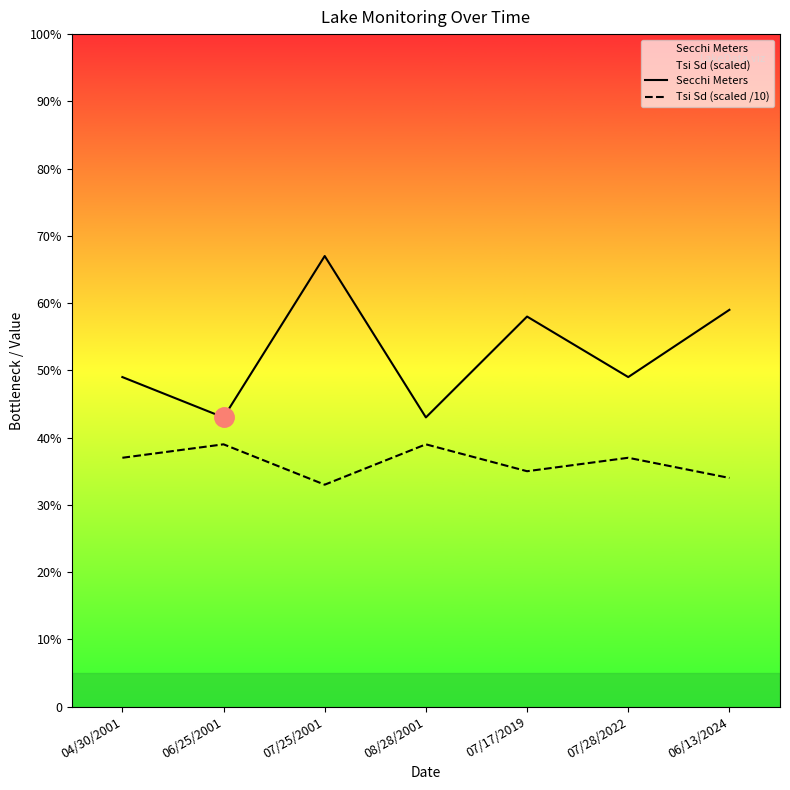

List the series in order of their peak value, highest first.

Secchi Meters, Tsi Sd (scaled /10)